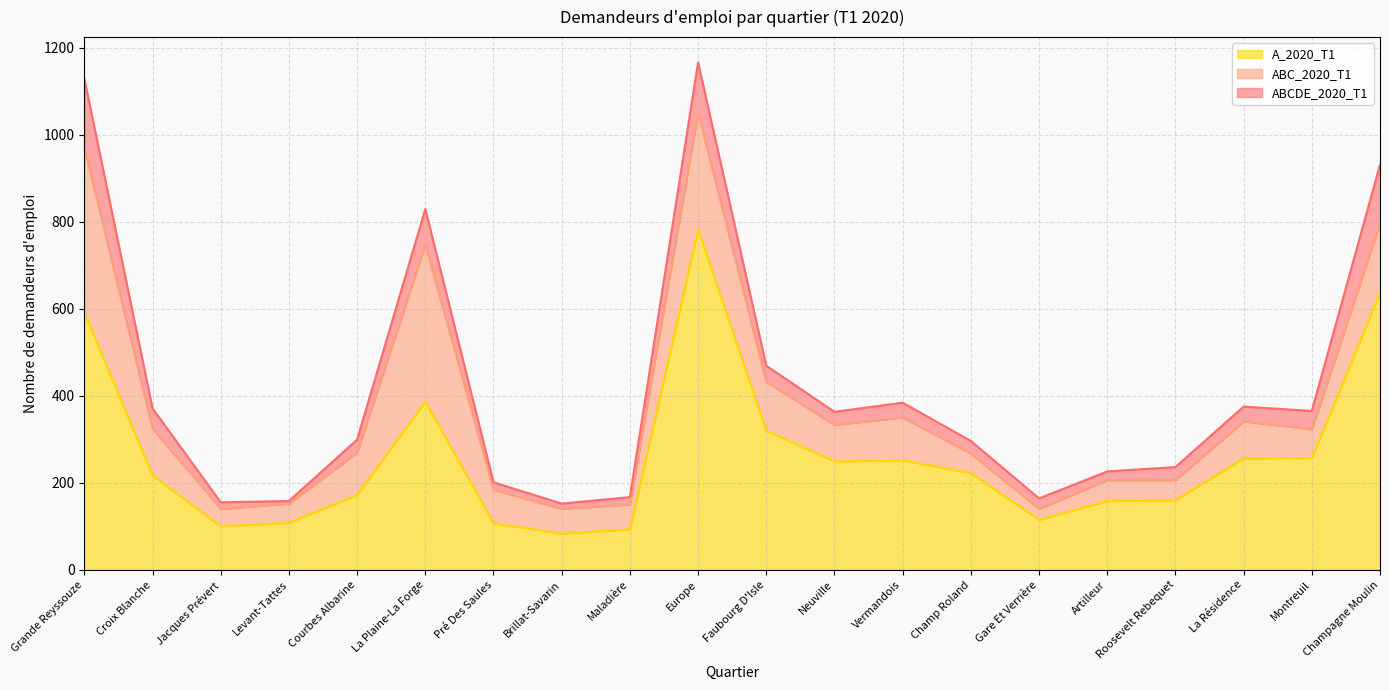

Where does the A_2020_T1 series first go above 222?

Grande Reyssouze